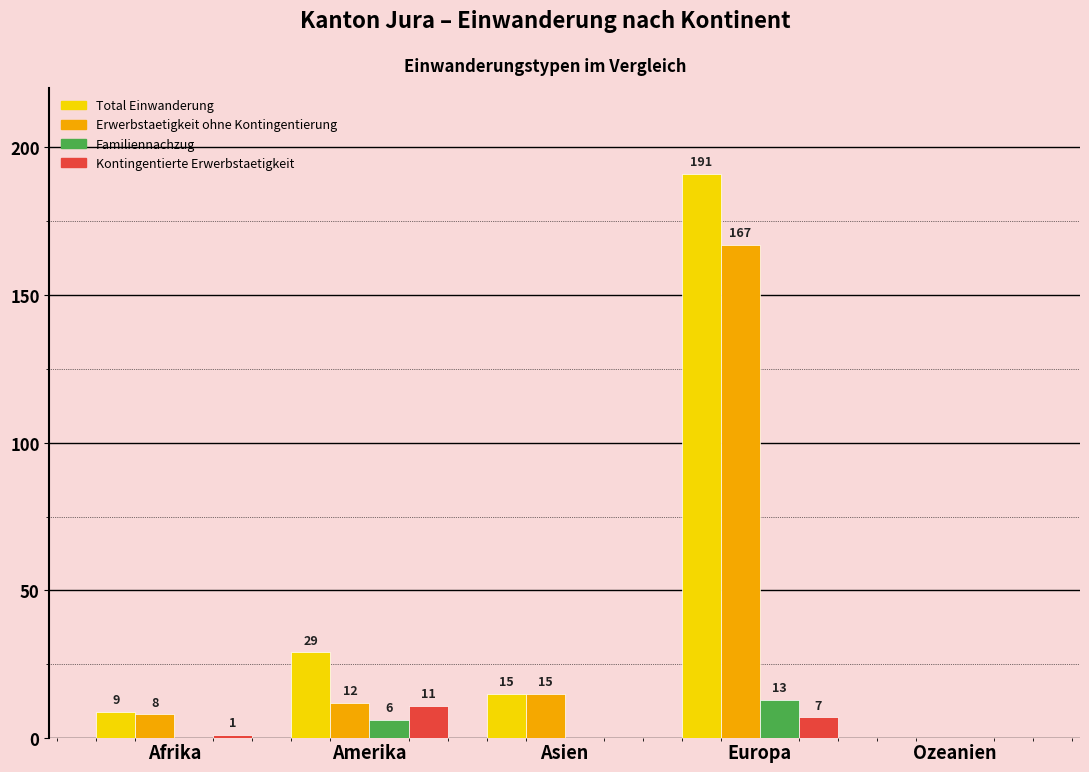

Does the chart contain stacked bars?

No